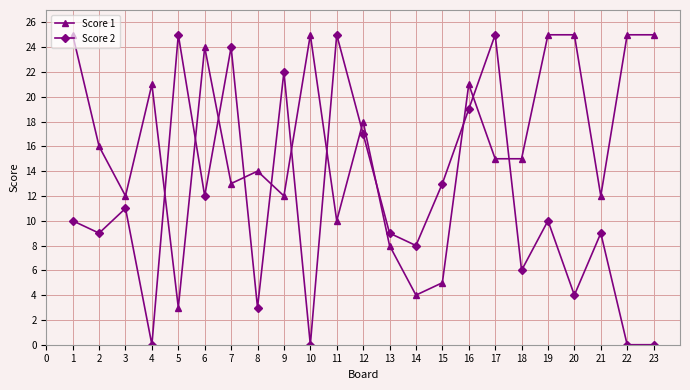

What is the sum of the Score 2 values at 8 and 13?

12